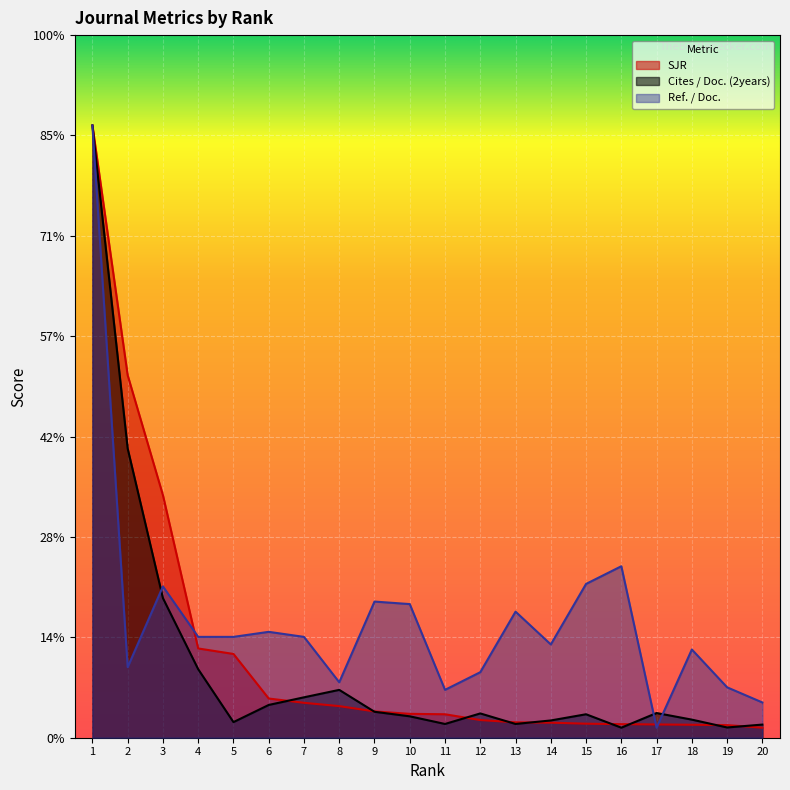

At which category does Cites / Doc. (2years) reach its first local valley?

5